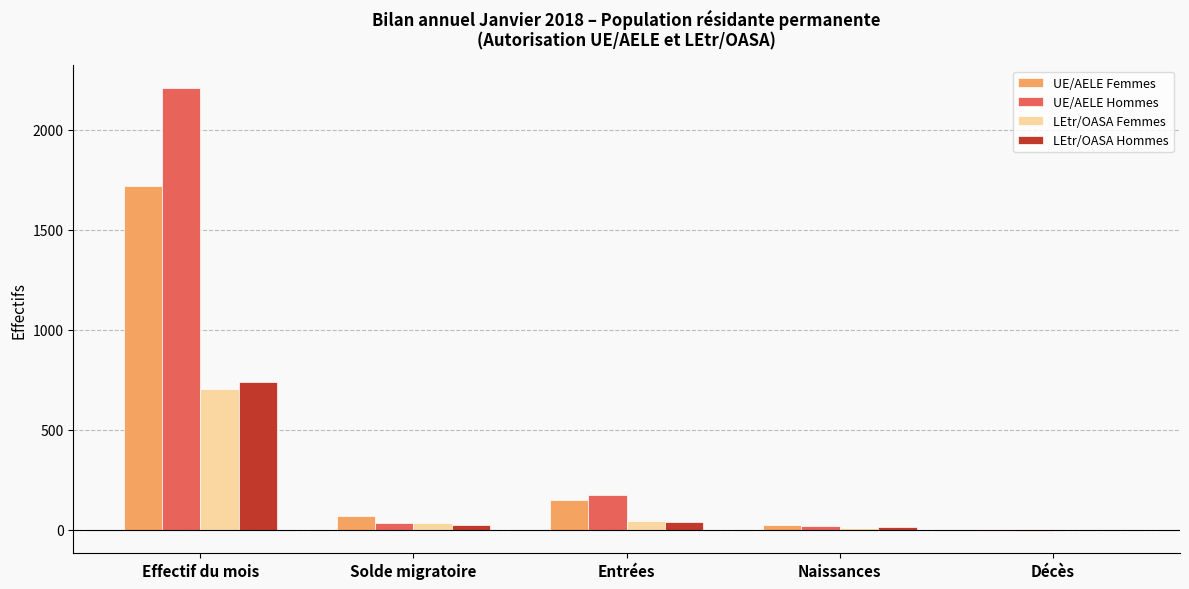

True or false: UE/AELE Femmes has a value of 149 at Entrées.

True